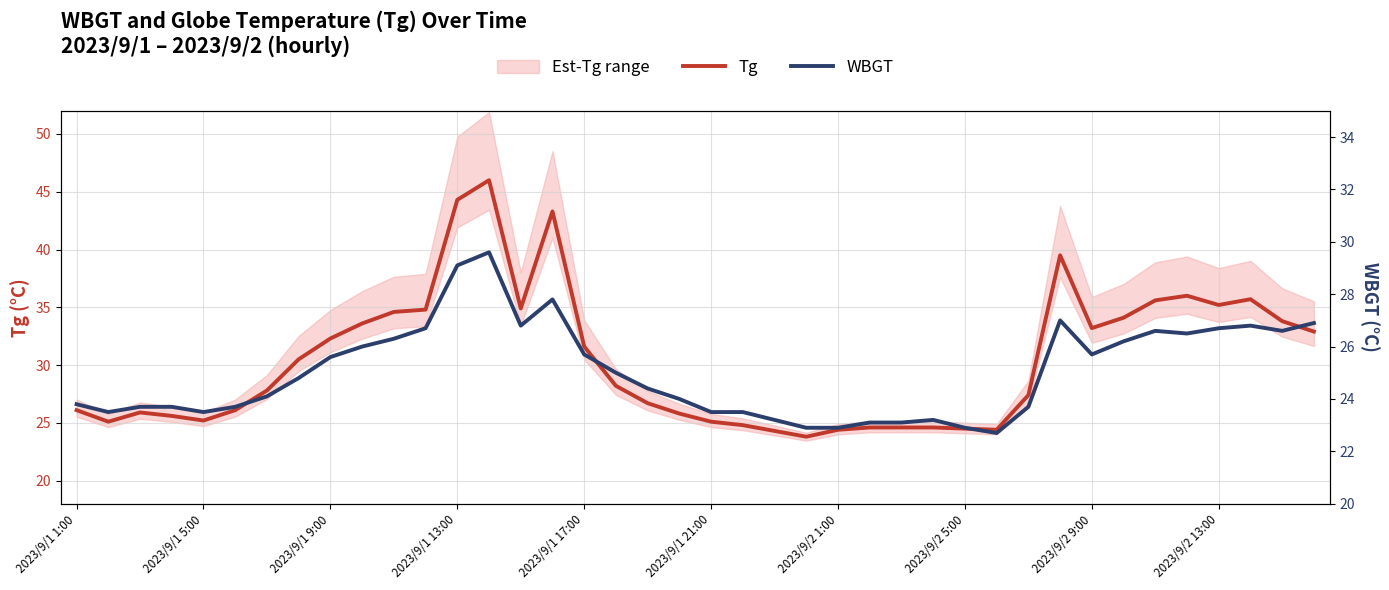

True or false: WBGT and Tg cross at least once.

False